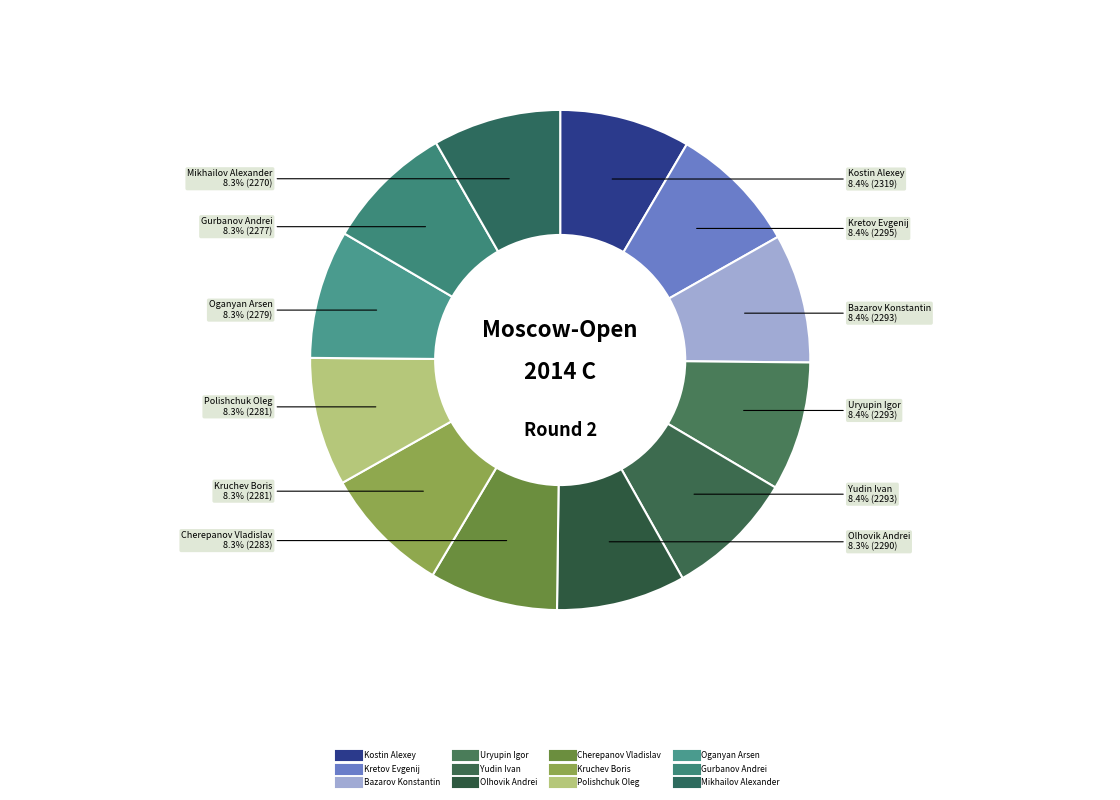

How many slices are in this pie chart?

12